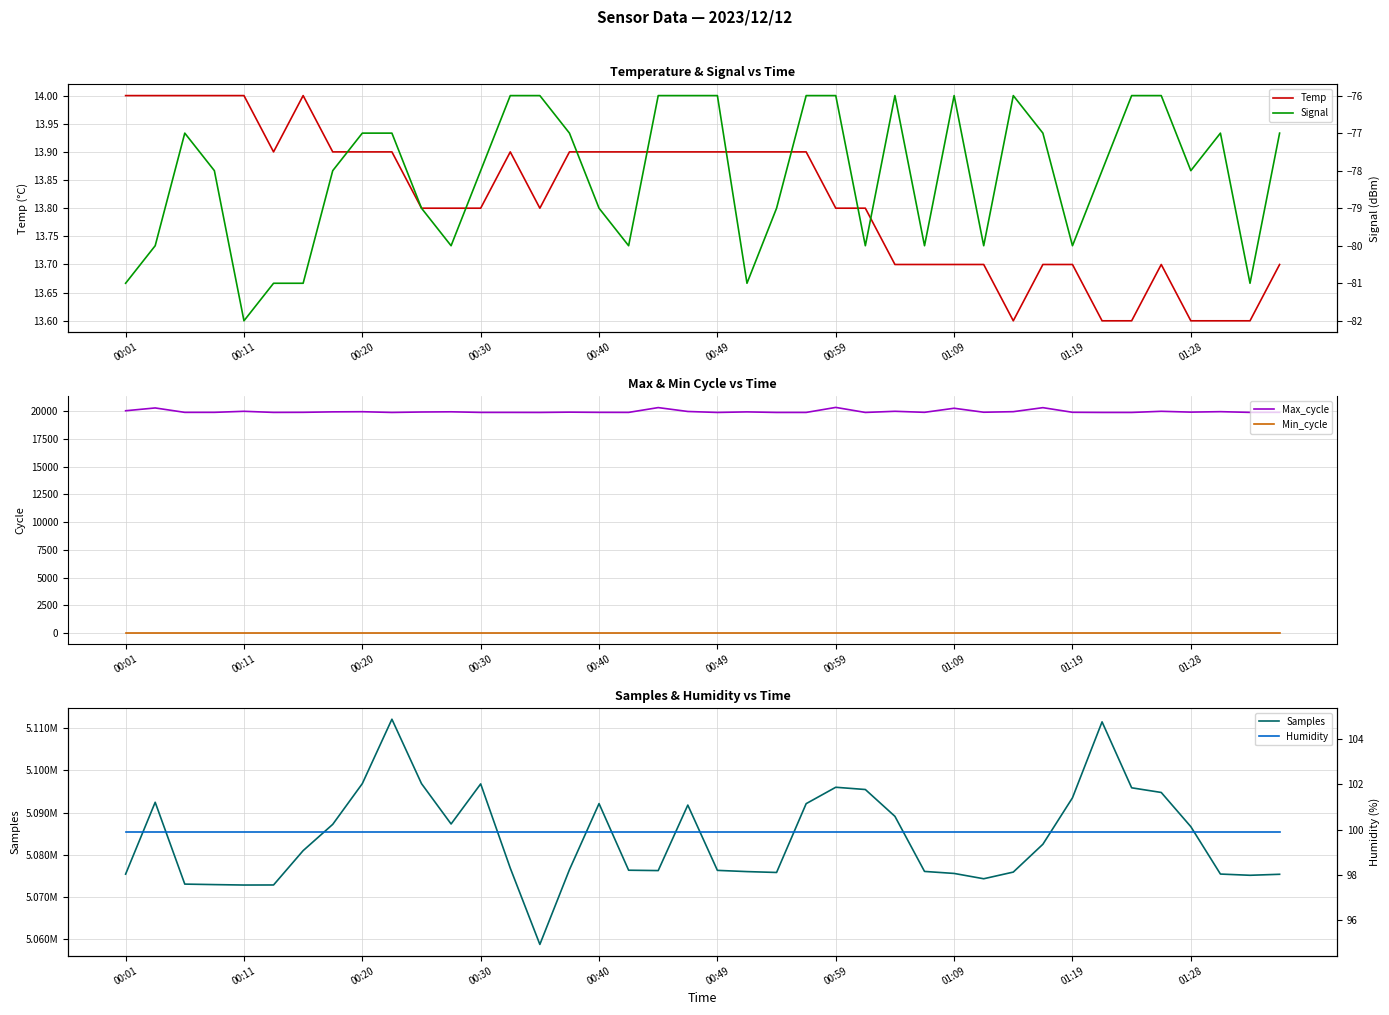

What is the approximate value of Signal at 13?

-76.0